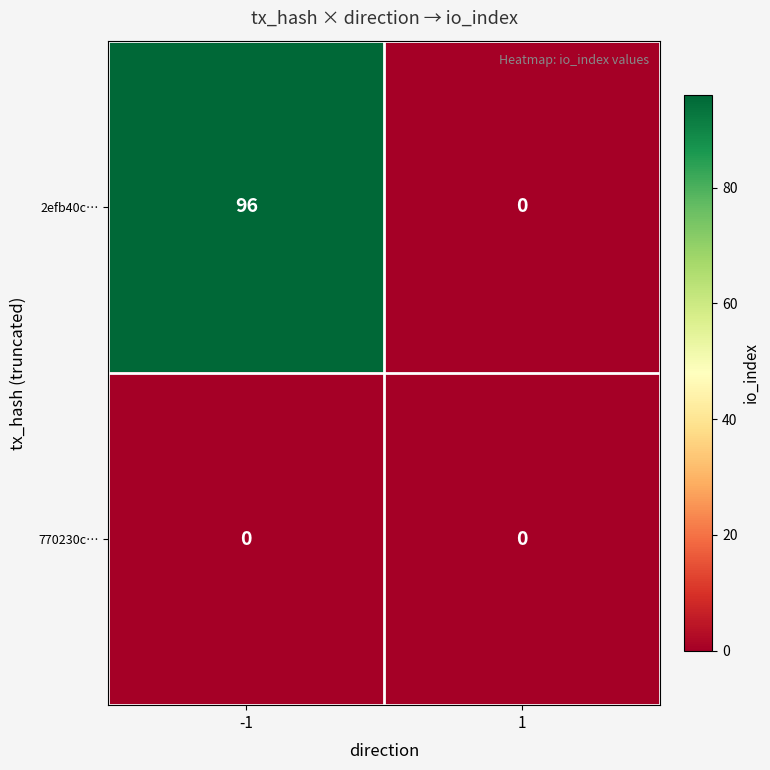

Which series has the largest total across all categories?

2efb40c…